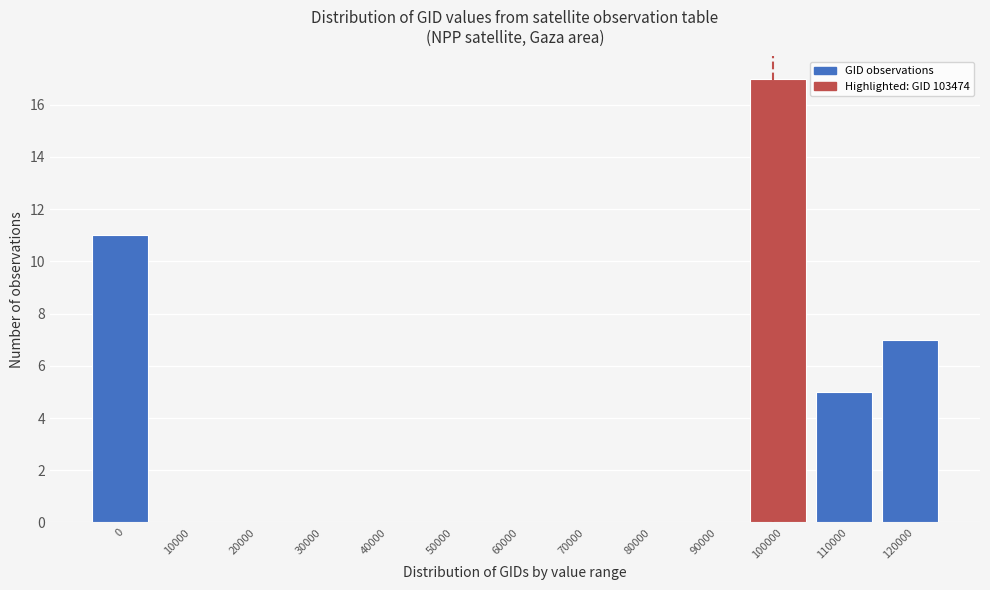

Reading left to right, transcribe all the data shown in this chart.

0=11	10000=0	20000=0	30000=0	40000=0	50000=0	60000=0	70000=0	80000=0	90000=0	100000=17	110000=5	120000=7